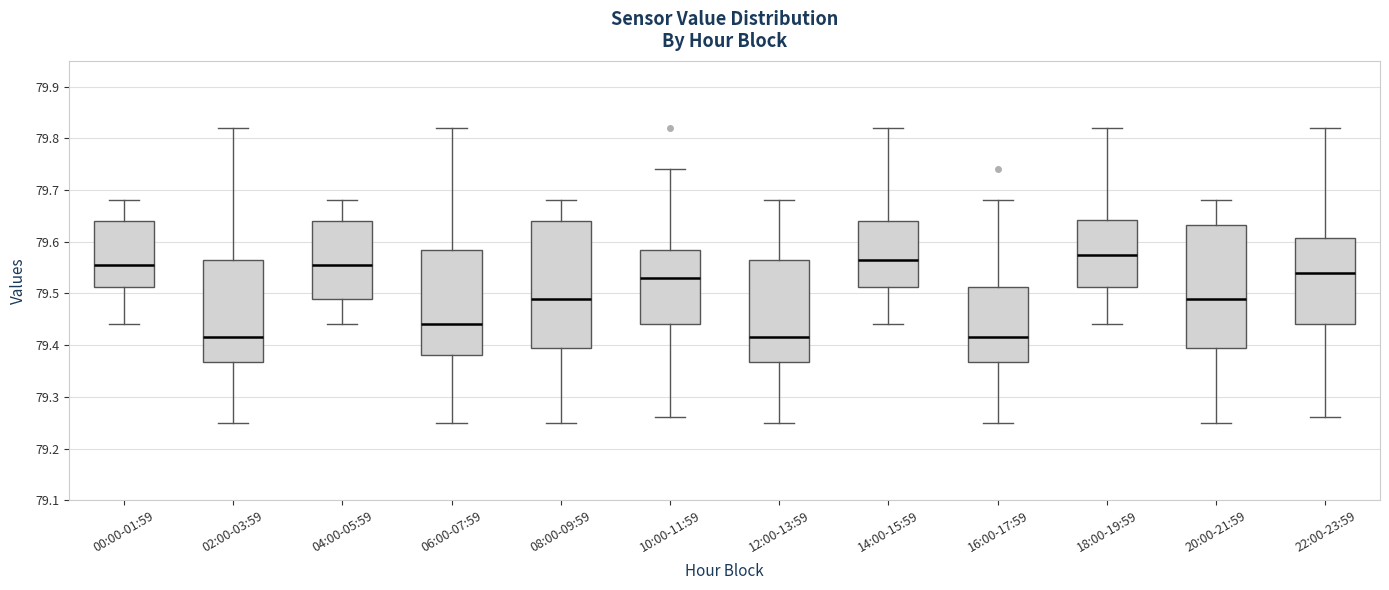

Where is the lower edge of the box for 22:00-23:59 on the y-axis? The values are not printed on the chart, so give them approximately, as read against the axis.

79.44